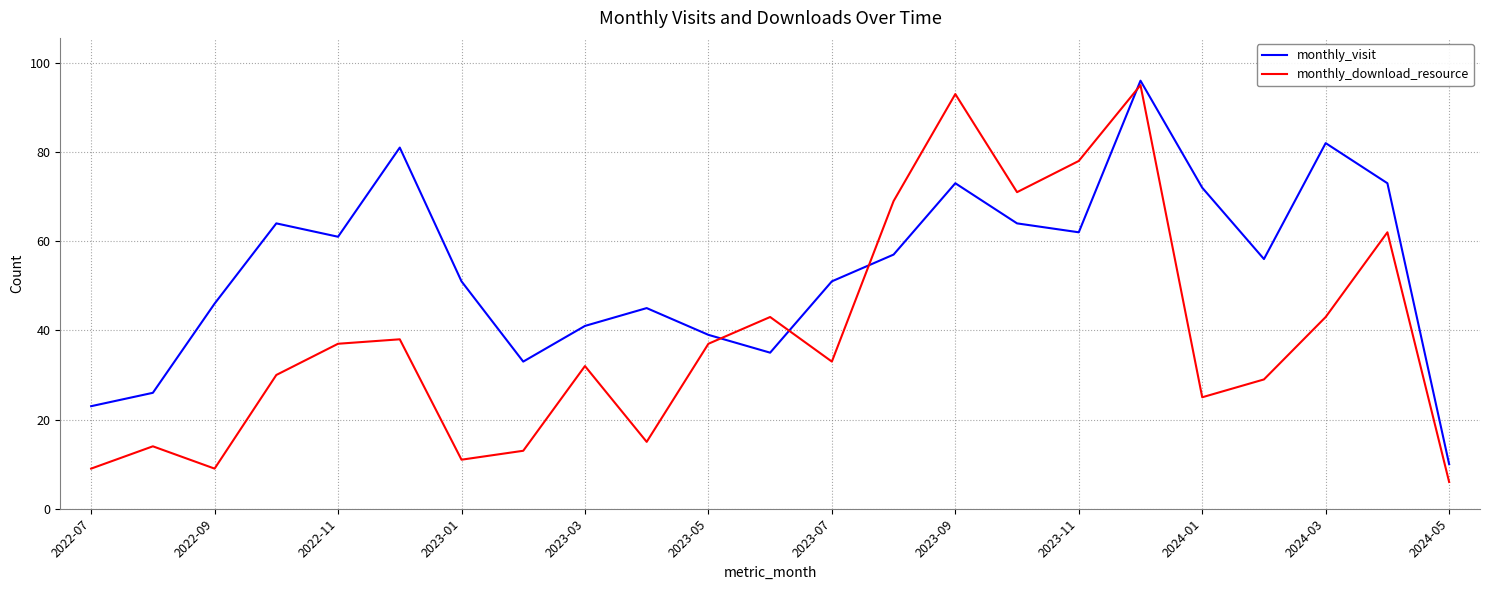

What is the lowest value of the monthly_visit series?

10